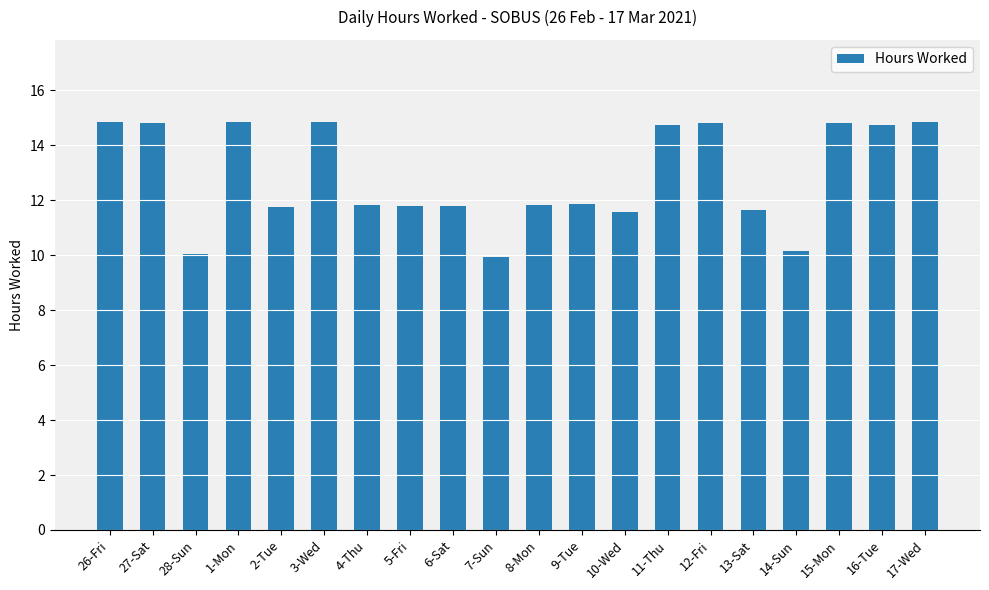

Does the chart contain stacked bars?

No